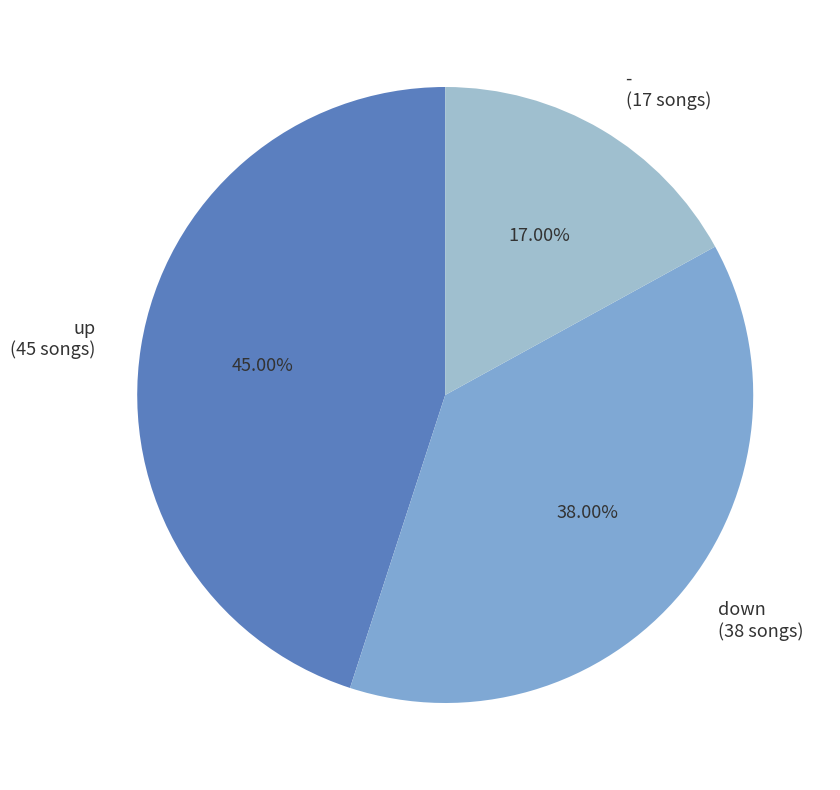

To the nearest percent, what is the average slice percentage?

33%